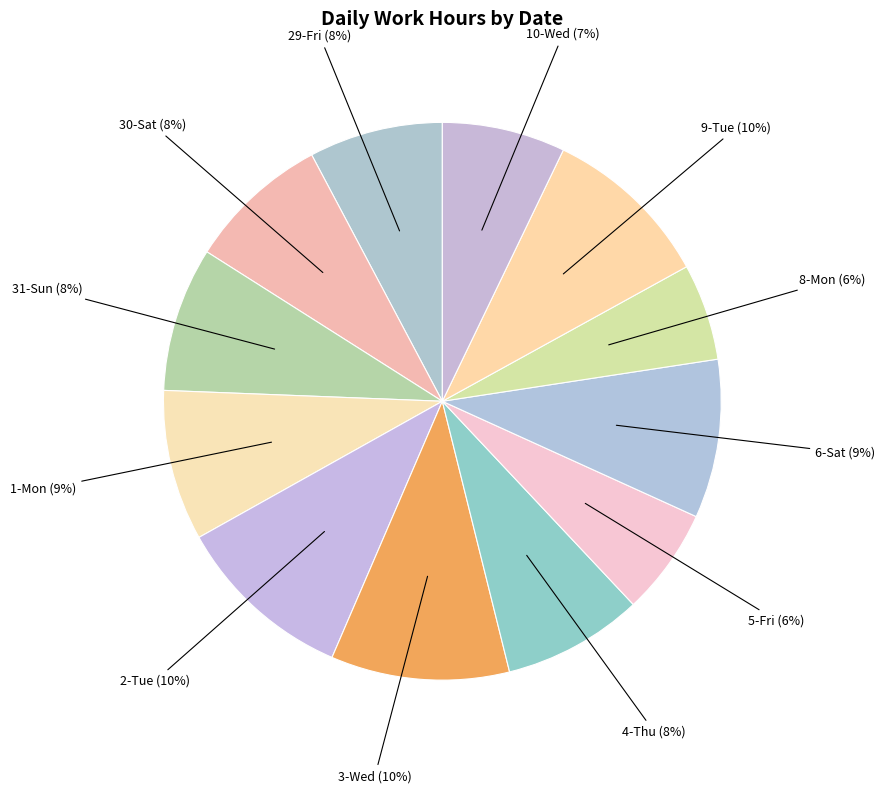

To the nearest percent, what portion does 5-Fri represent?

6%